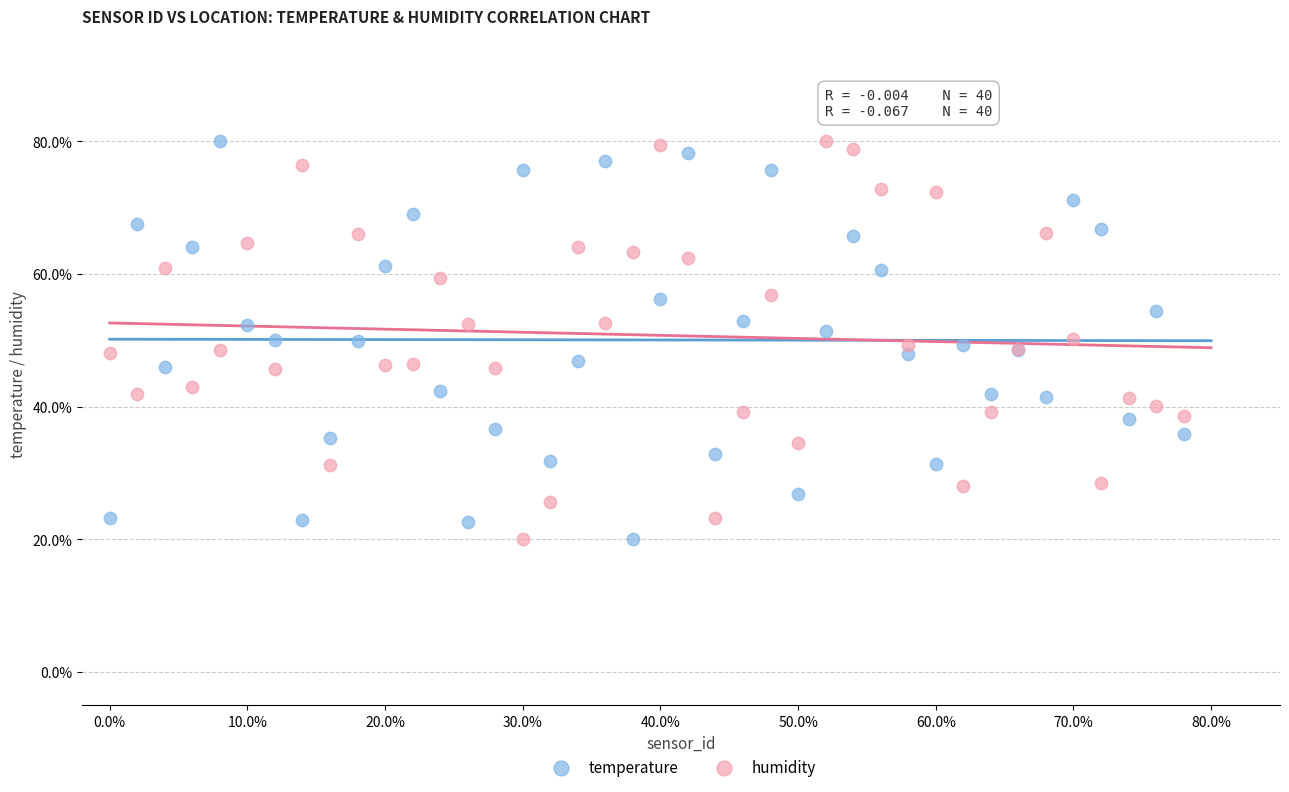

What are all the series names shown in the legend?

temperature, humidity